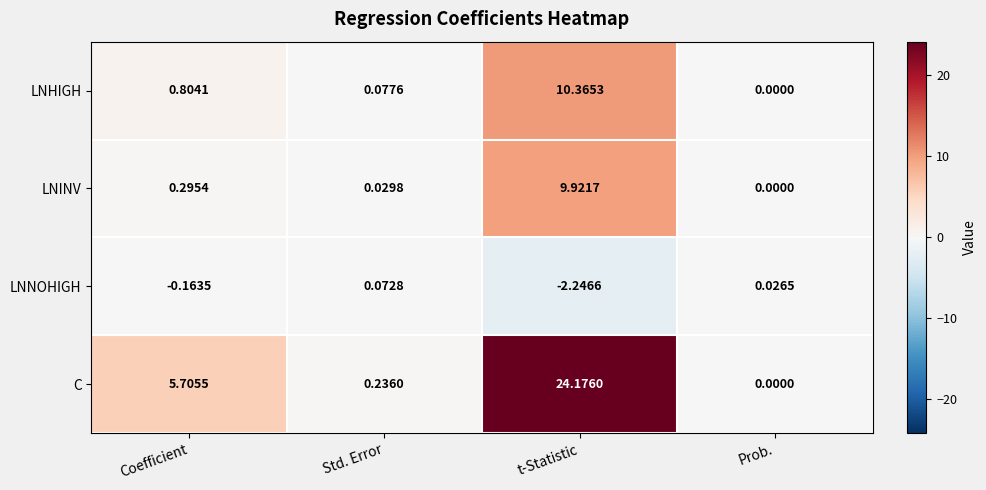

What is the total value across all series at t-Statistic?

42.2